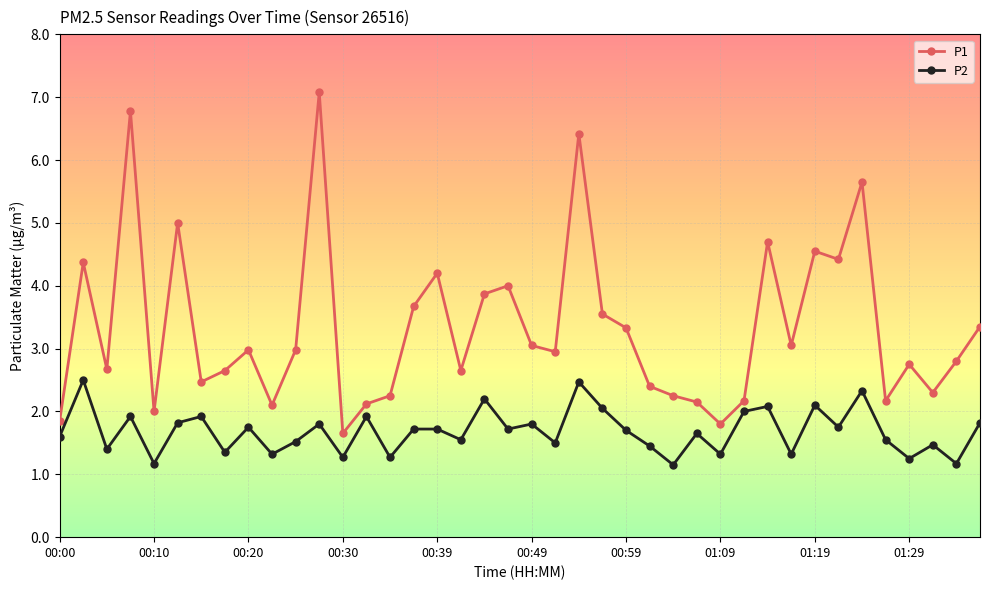

Rank the series by their average value, from lowest to highest.

P2, P1